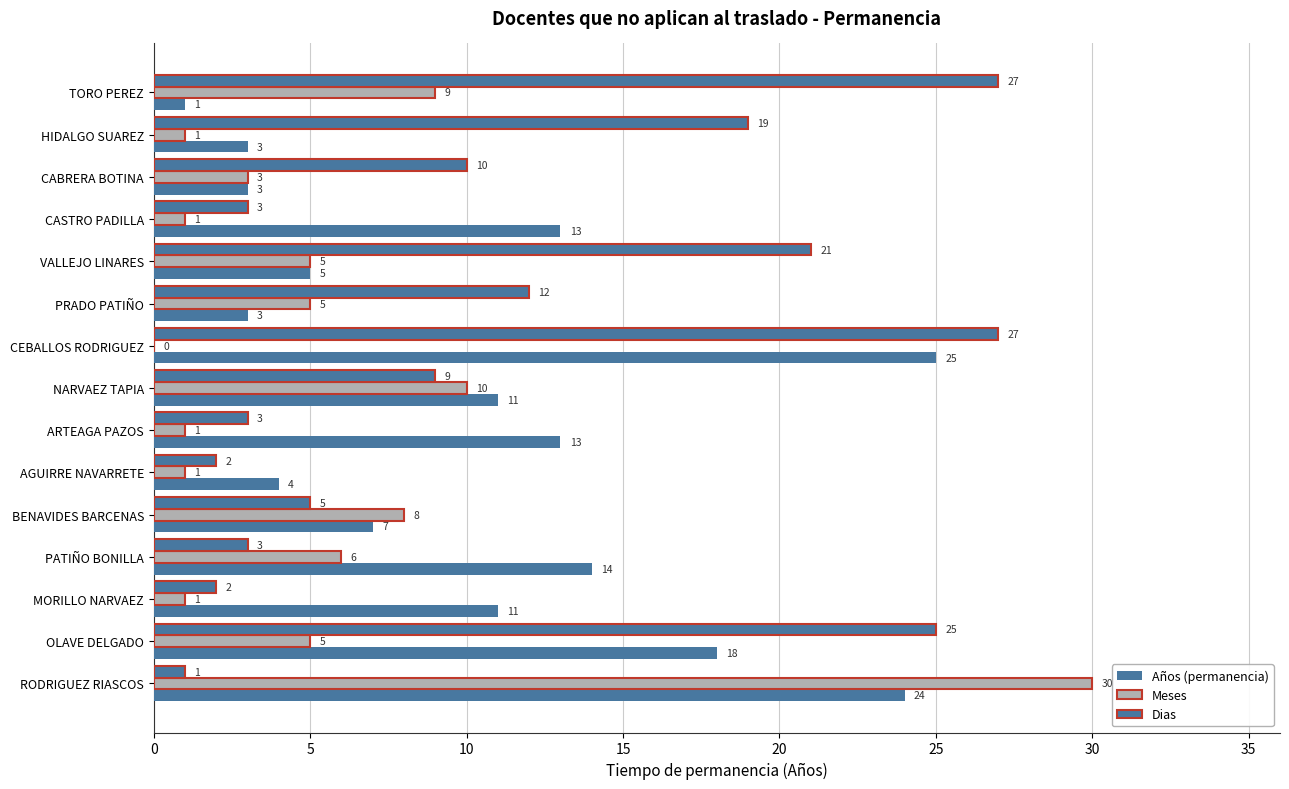

Count the number of categories in the chart.

15